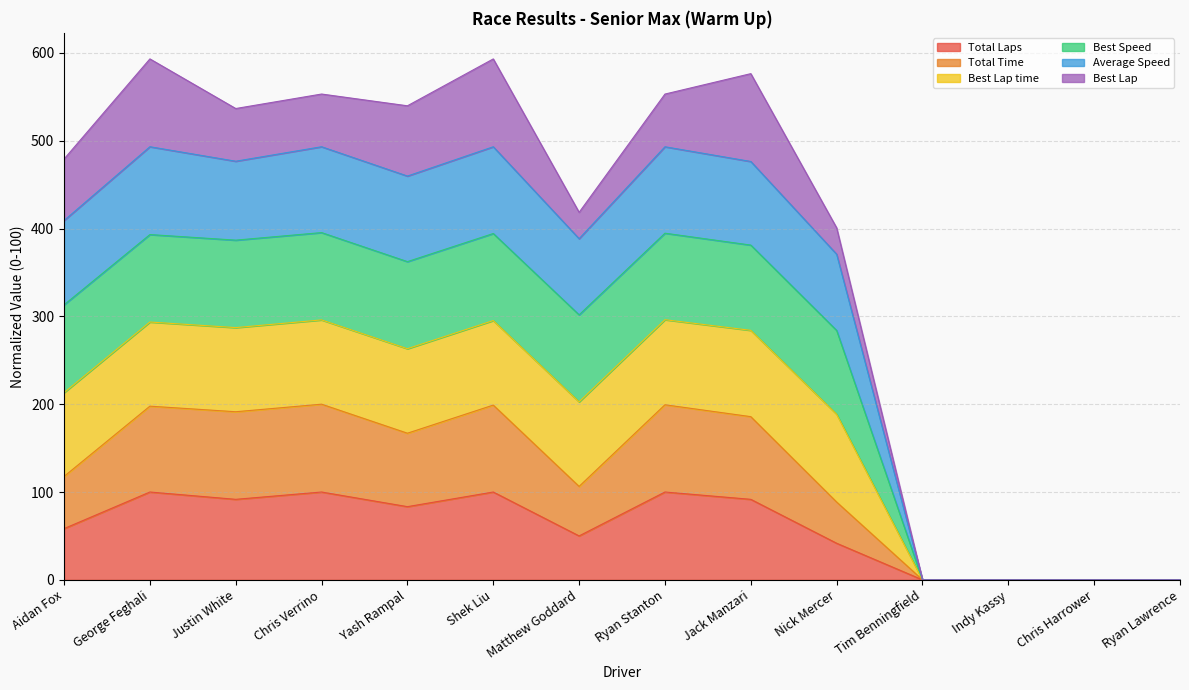

Does the chart display data point markers on the line(s)?

No